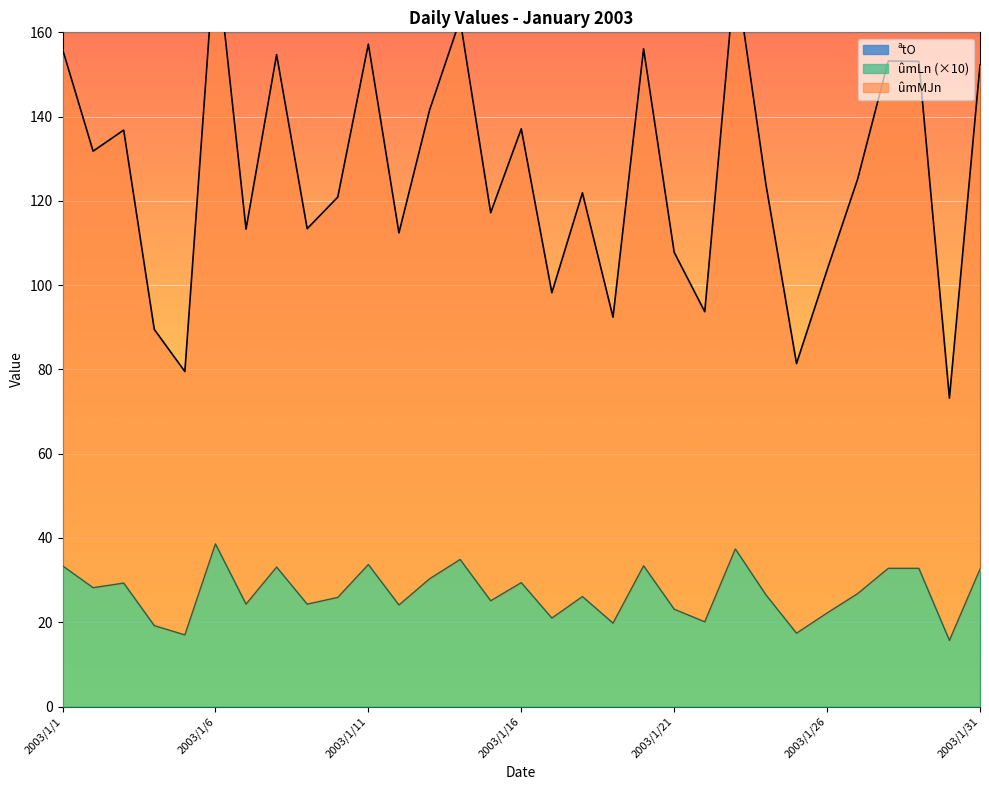

What is the value of the ûmMJn point at the 30th from the left?

73.2